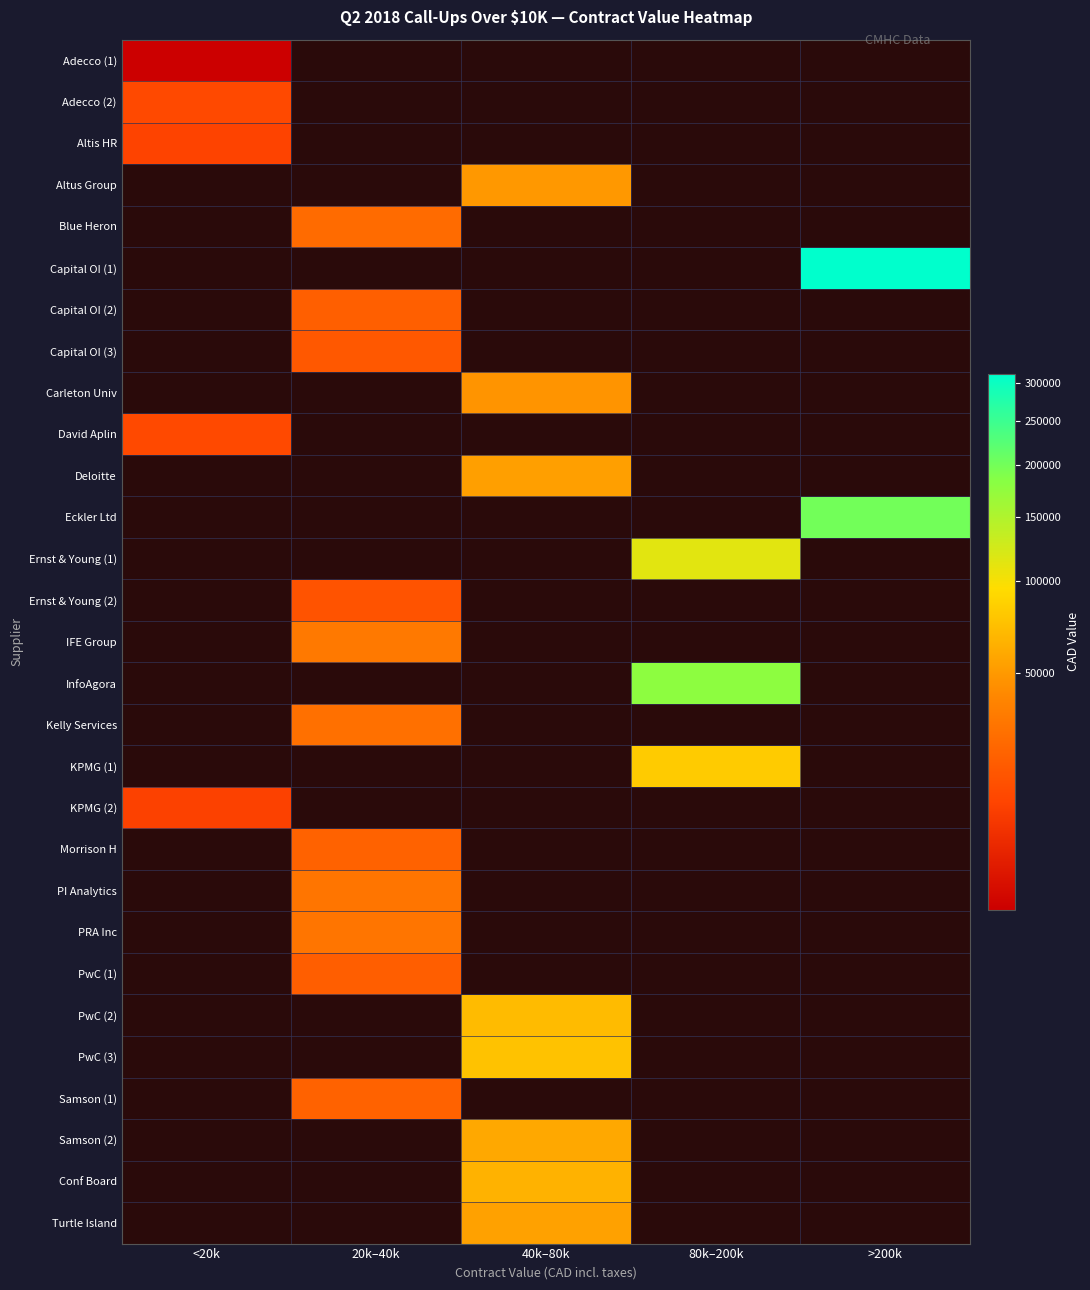

At which category does the chart reach its minimum across all series?

<20k